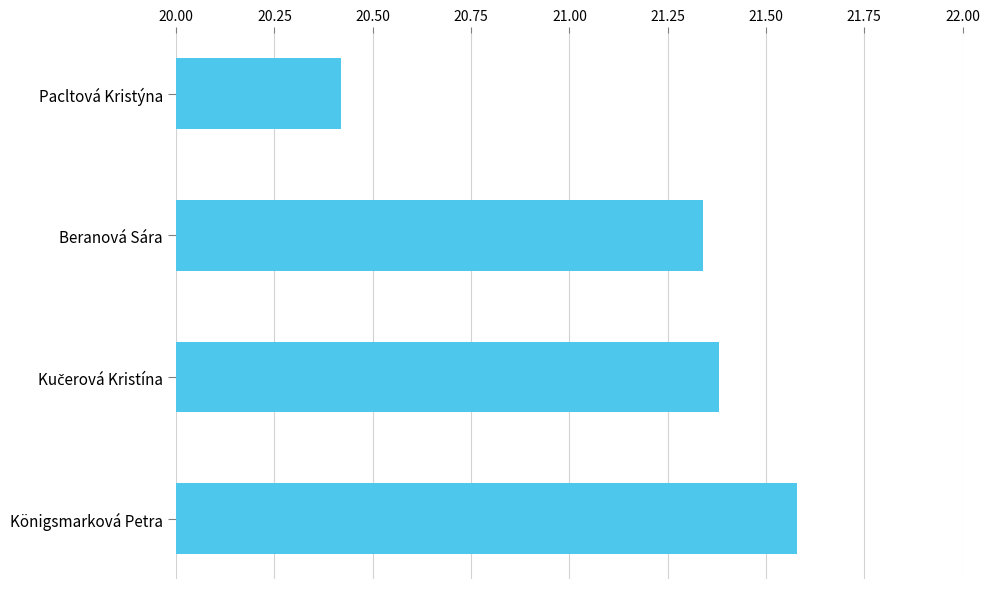

What is the difference between the second highest and minimum values?

1.0